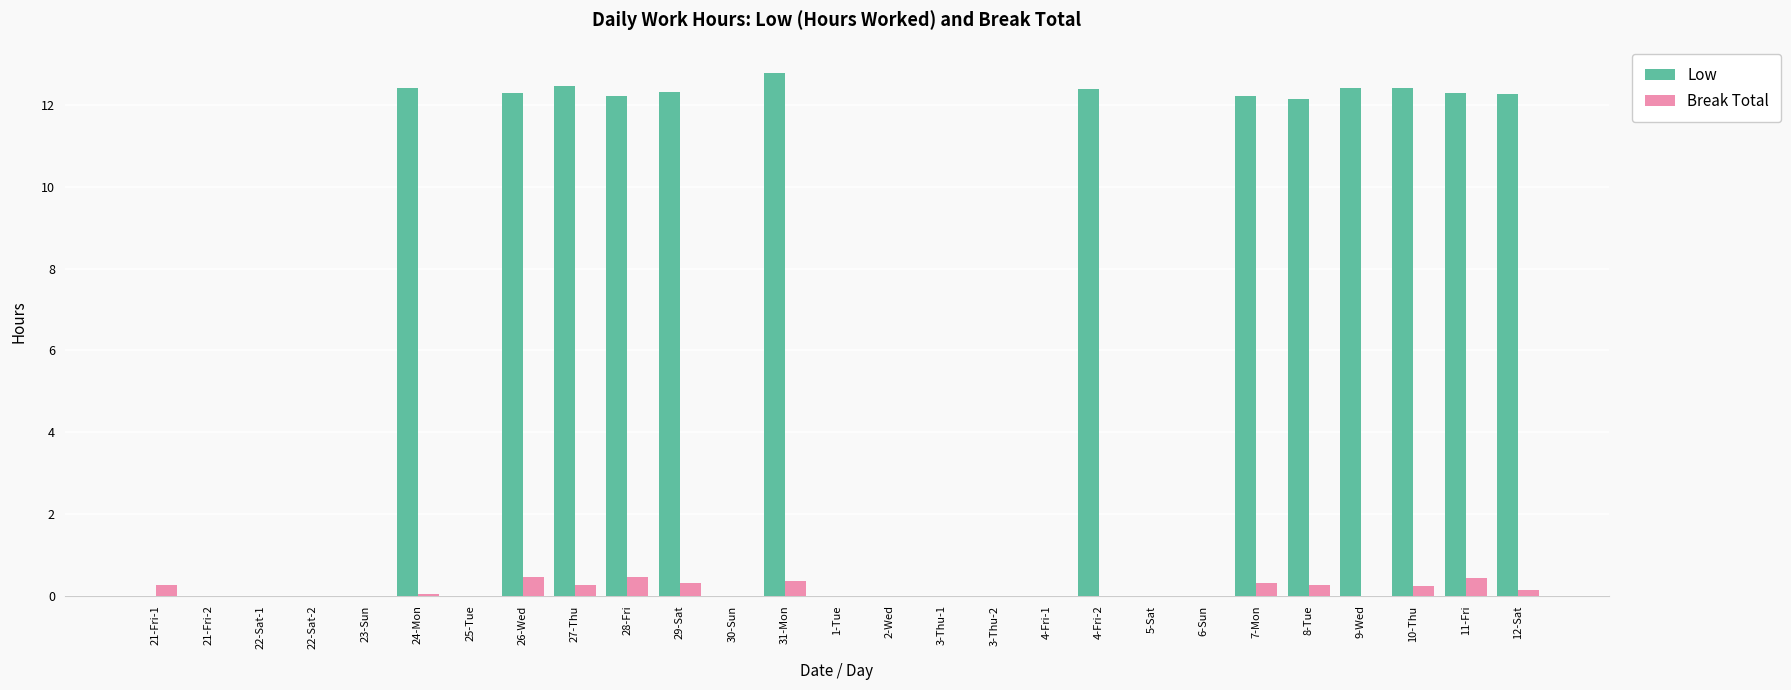

What is the sum of all Break Total values?

3.6